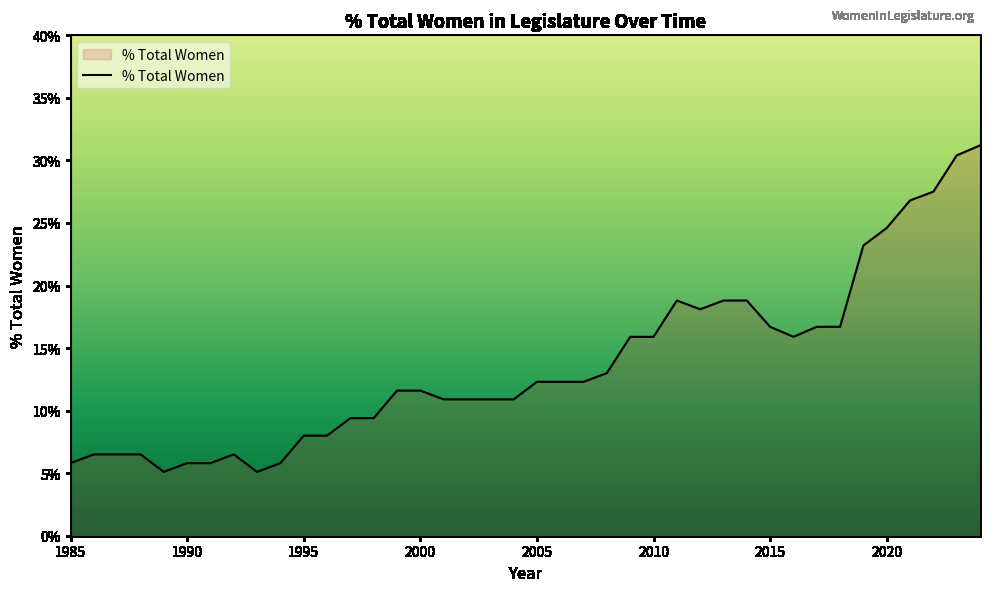

What is the greatest value displayed?

31.2